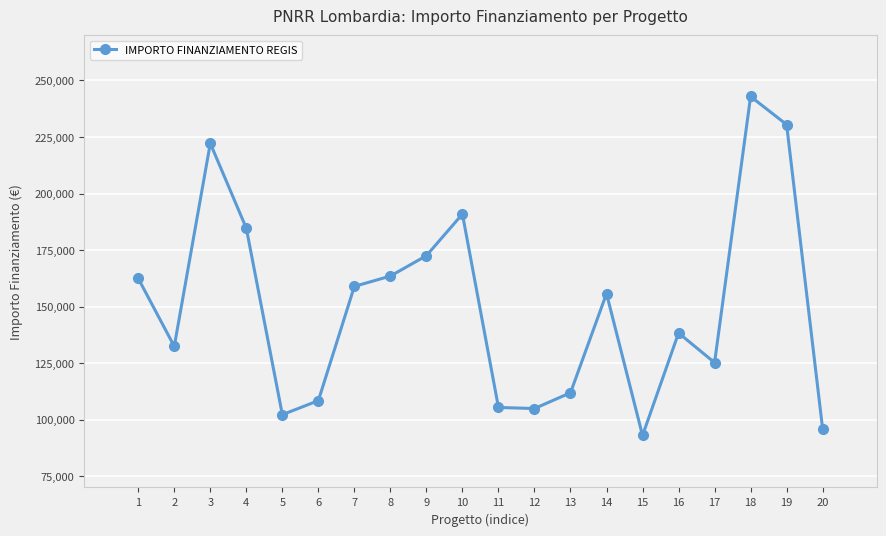

What is the difference between the maximum and minimum values?

149933.0